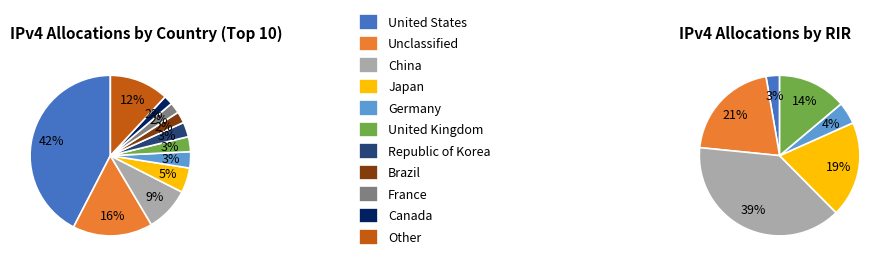

To the nearest percent, what portion does CA represent?

2%